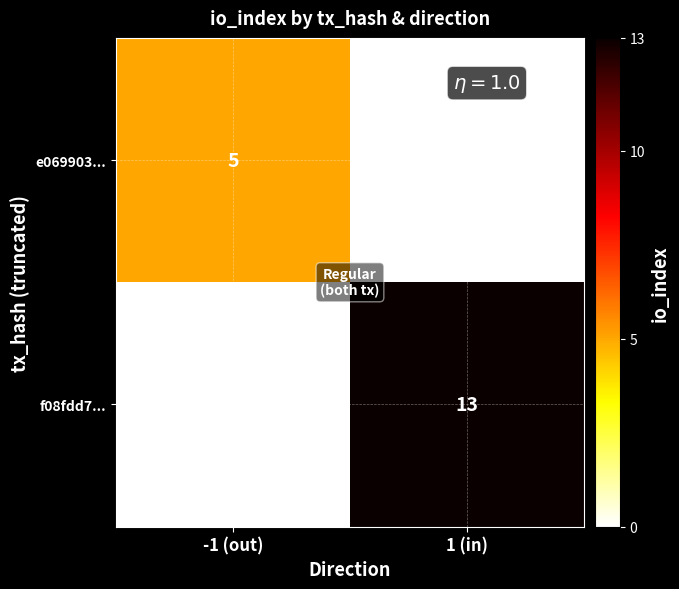

True or false: f08fdd7... has a value of 13 at 1 (in).

True